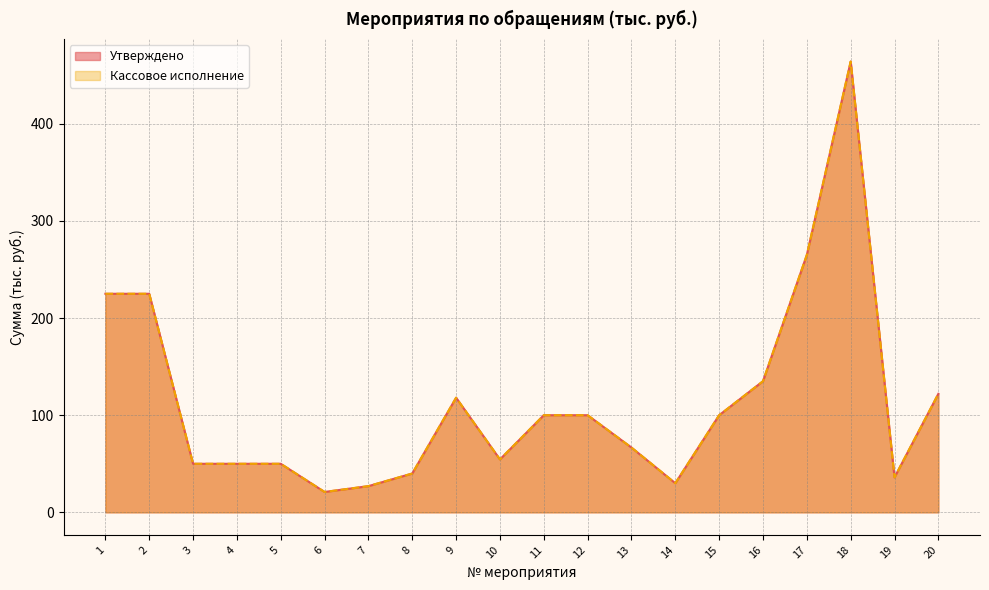

True or false: Кассовое исполнение has more than 1 points higher than both neighbors.

True